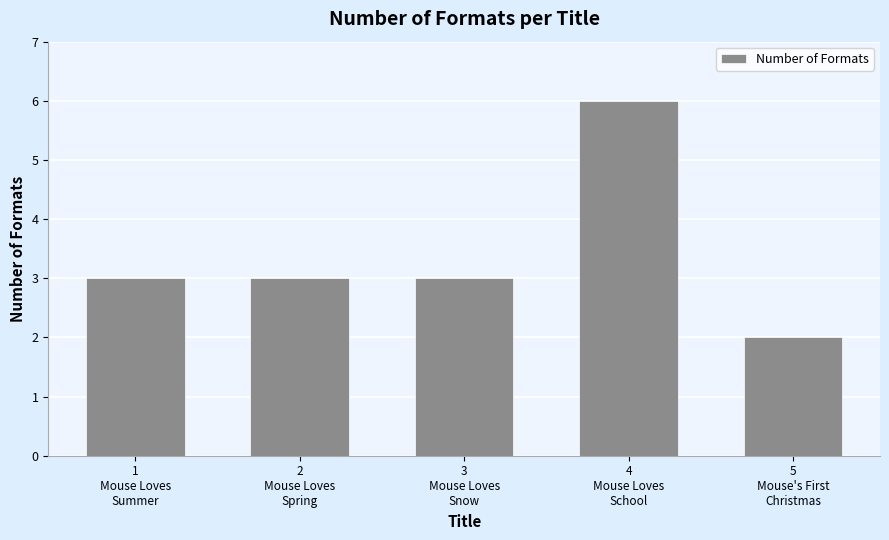

What is the smallest value displayed?

2